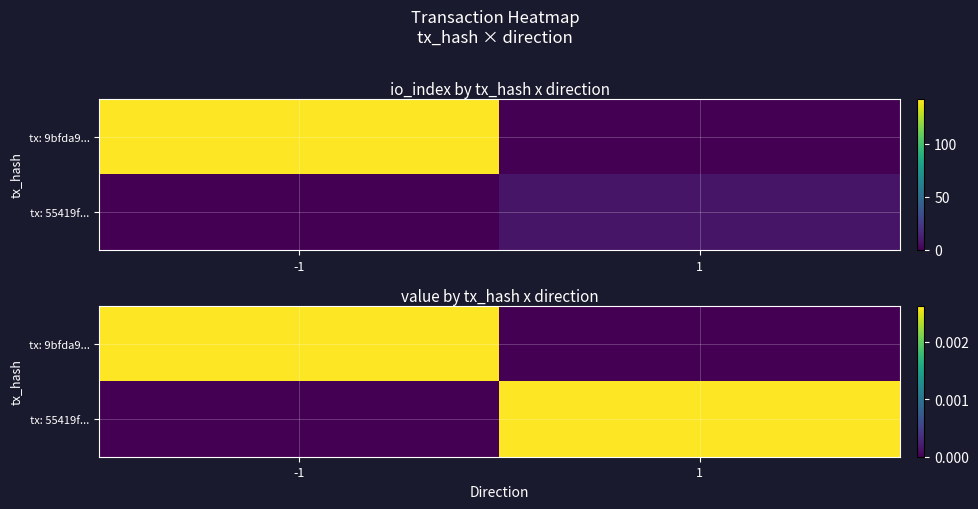

Which series has the widest spread of values?

tx: 9bfda9...